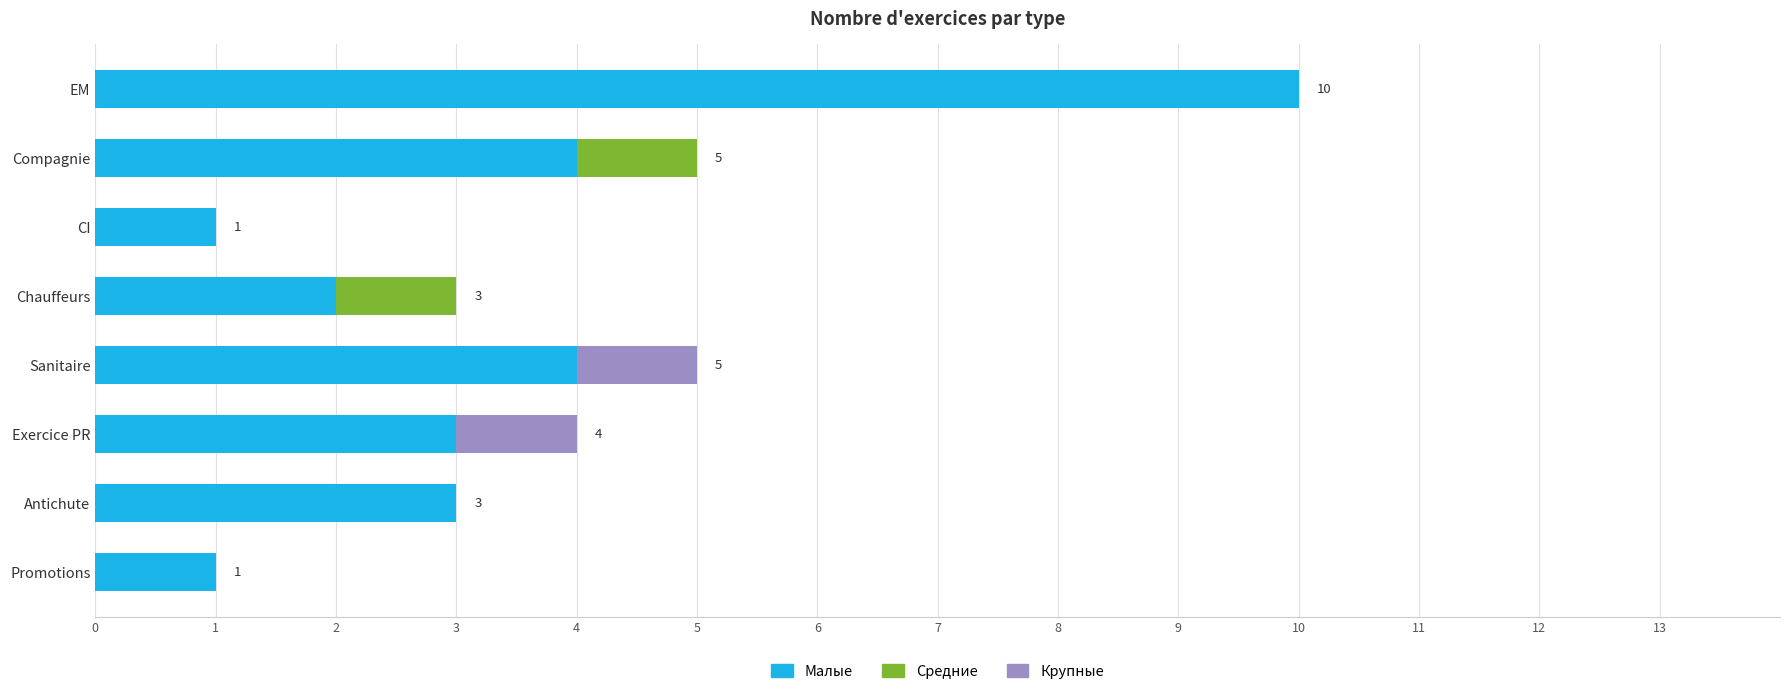

The value of Крупные at Chauffeurs is 0. True or false?

True